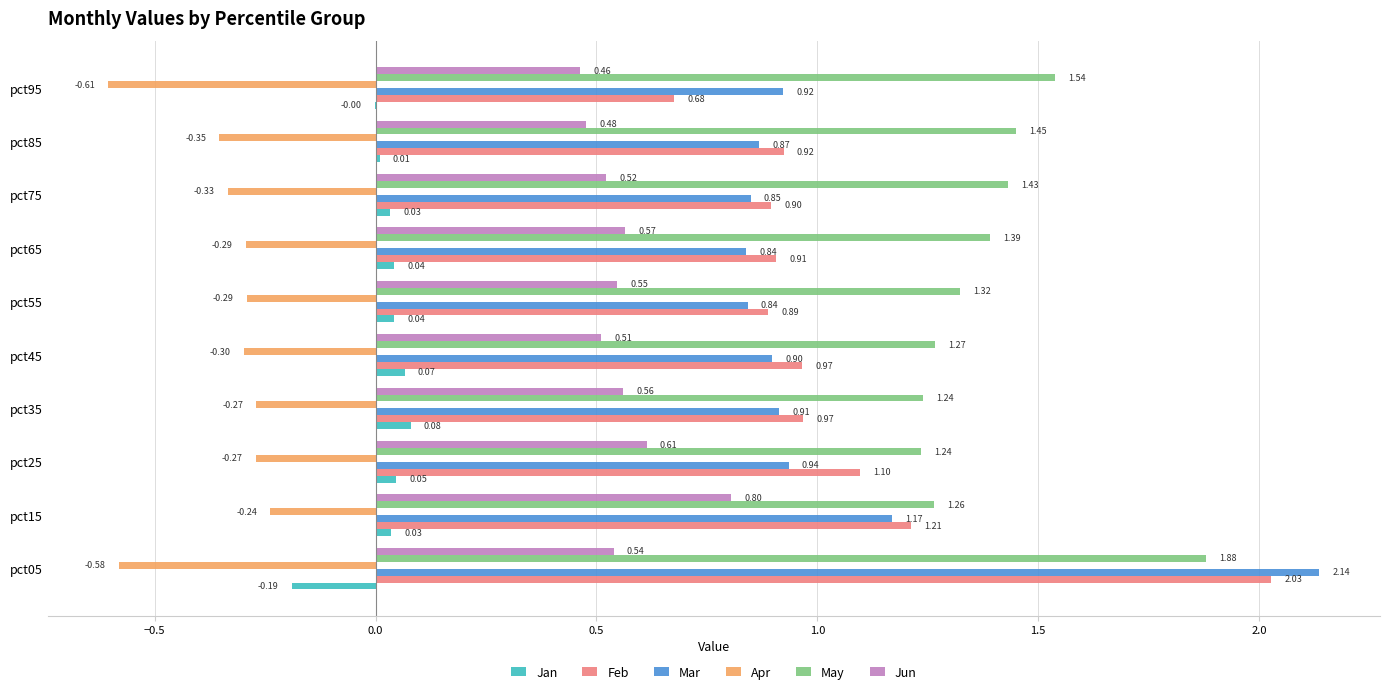

Is the value of Mar at pct55 greater than the value of May at pct35?

No